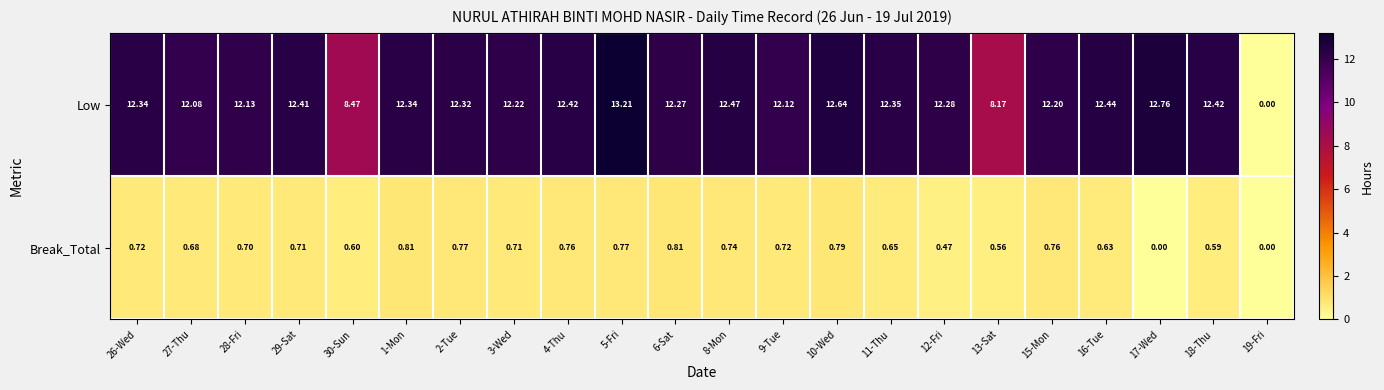

Which series has the largest range (max minus min)?

Low